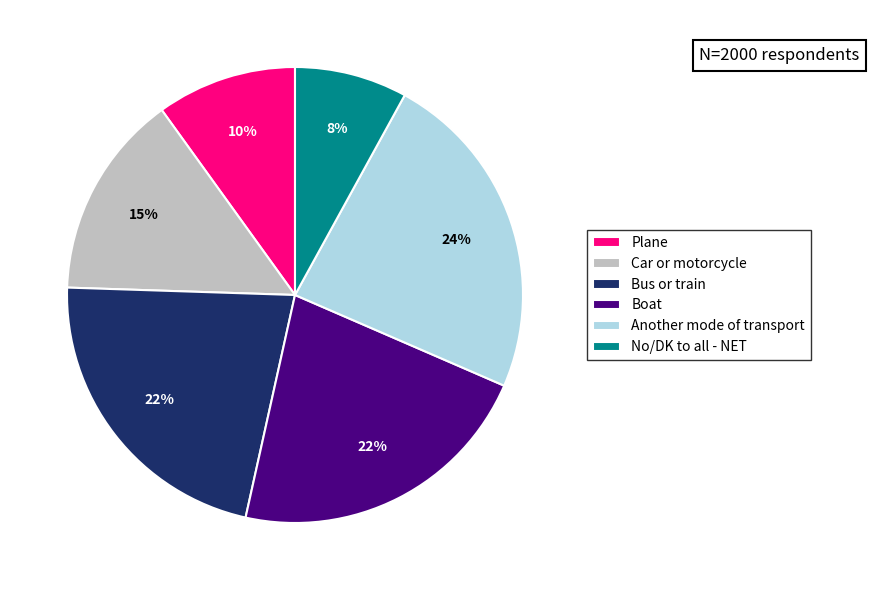

Do Another mode of transport and No/DK to all - NET together represent more than half of the pie?

No